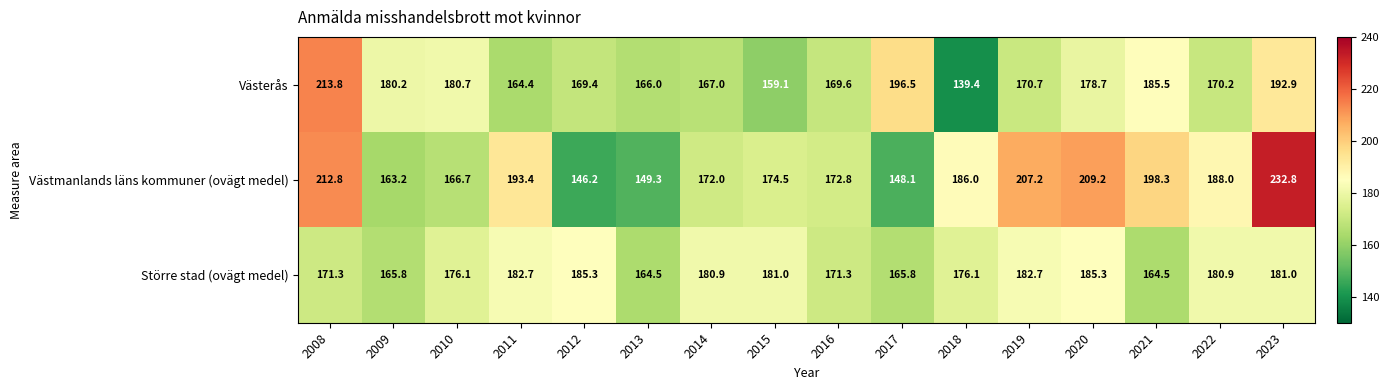

At 2010, list the series in order from smallest to largest.

Västmanlands läns kommuner (ovägt medel), Större stad (ovägt medel), Västerås